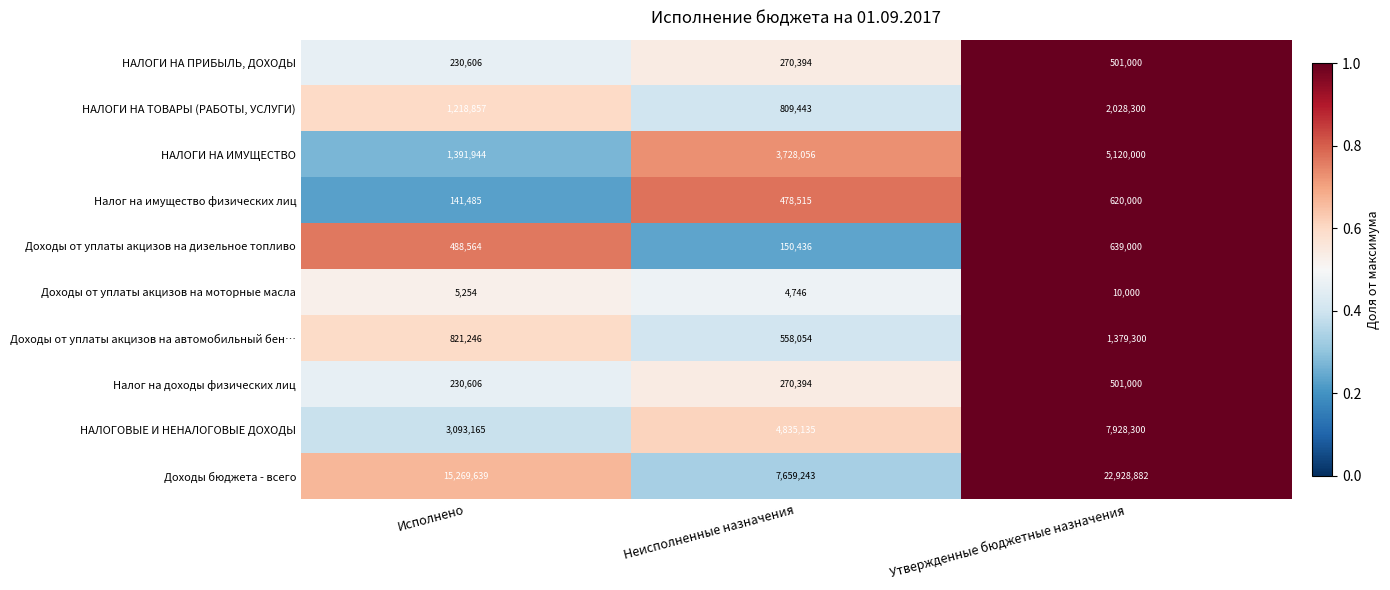

What is the smallest value displayed?

4746